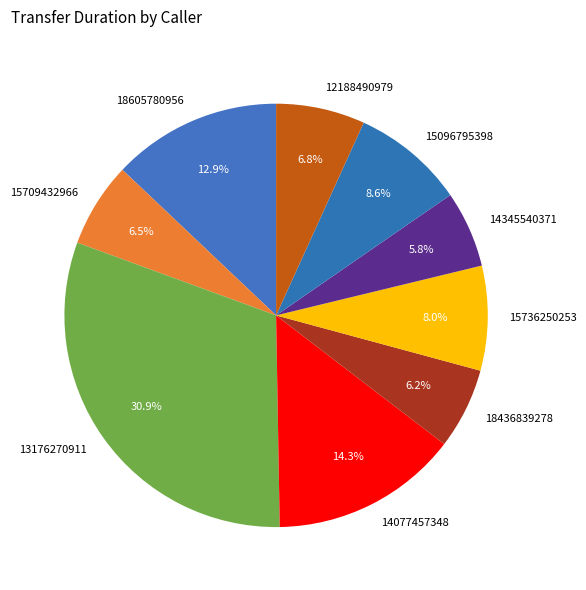

How much of the chart is everything except 13176270911?

69.1%